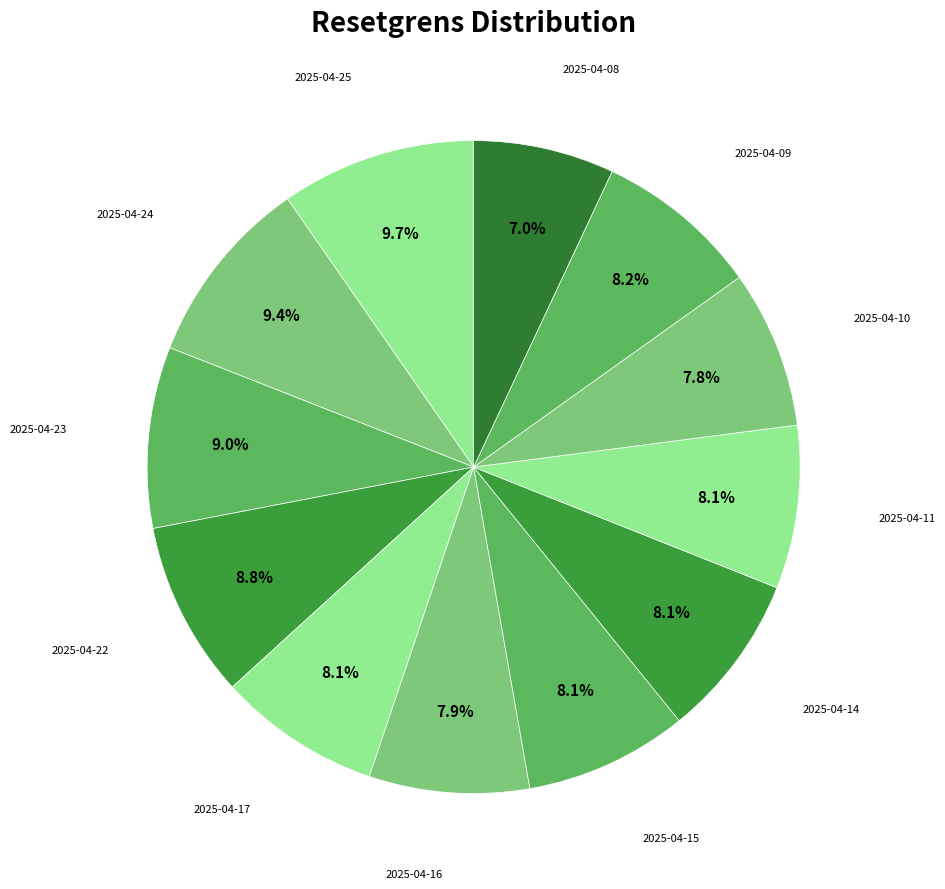

Is there any slice that represents more than half of the pie?

No